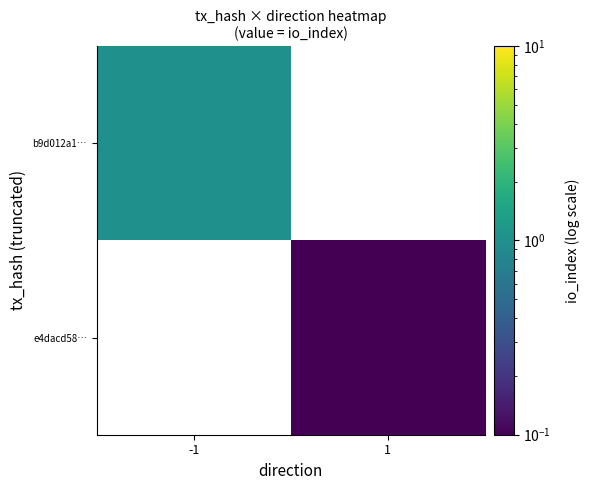

What is the highest value of the b9d012a1… series?

1.0